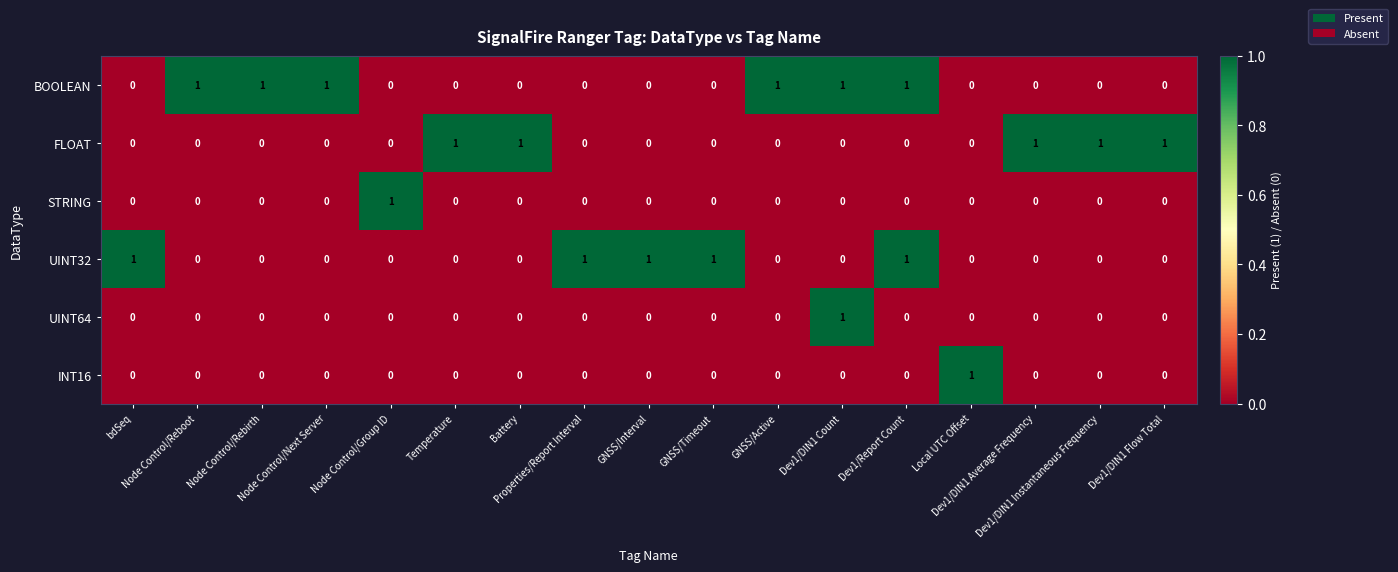

At how many categories does at least one series exceed 0?

17